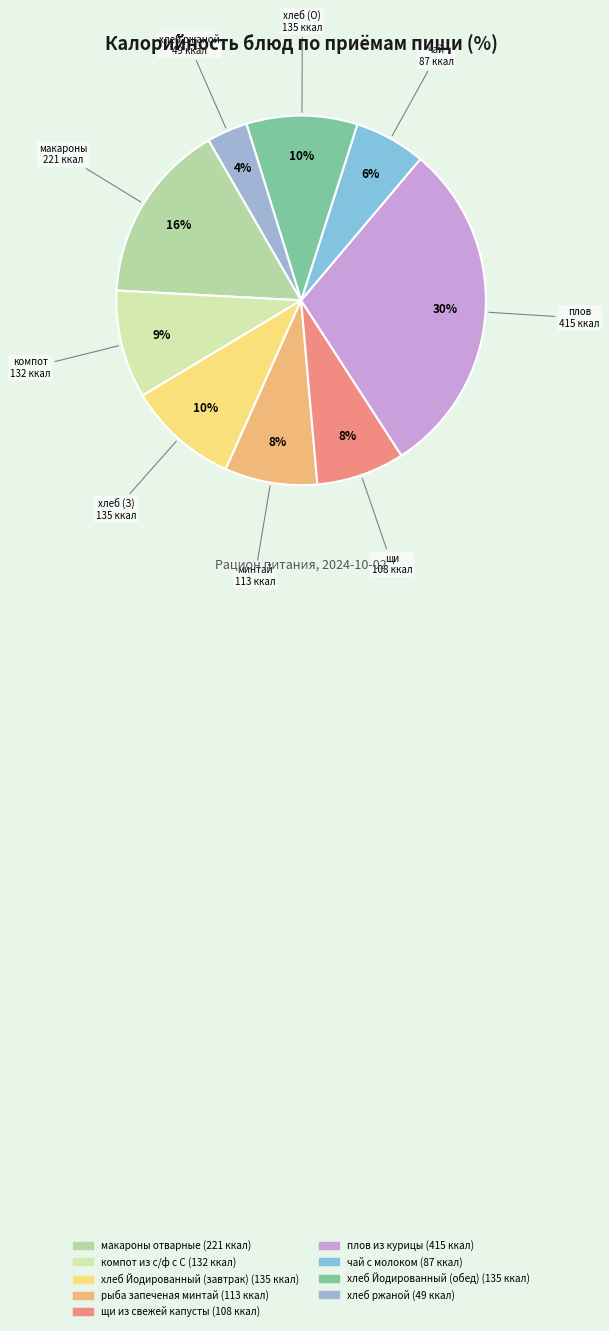

Does щи из свежей капусты represent more than half of the total?

No